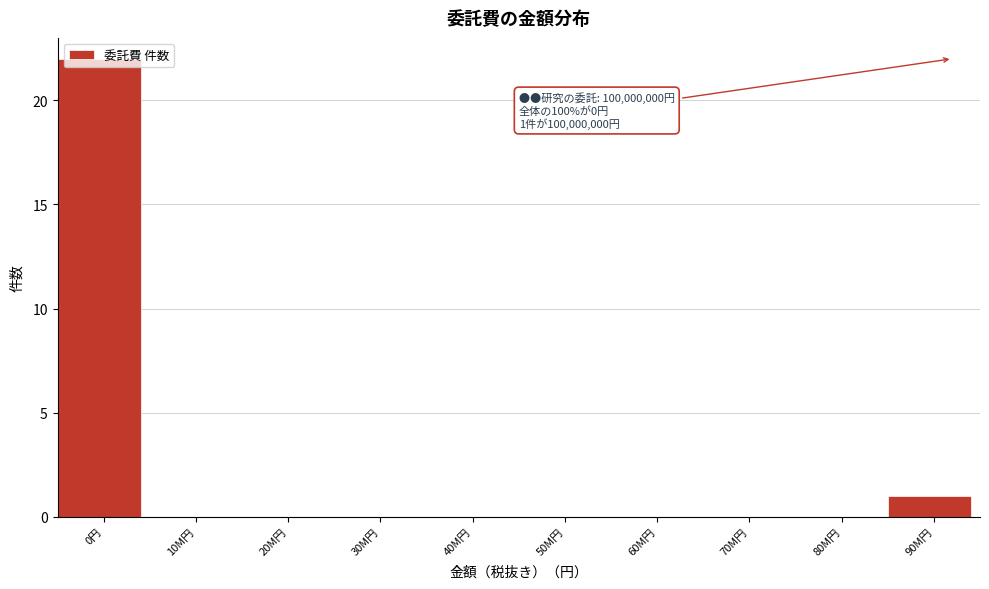

What is the sum of all values?

23